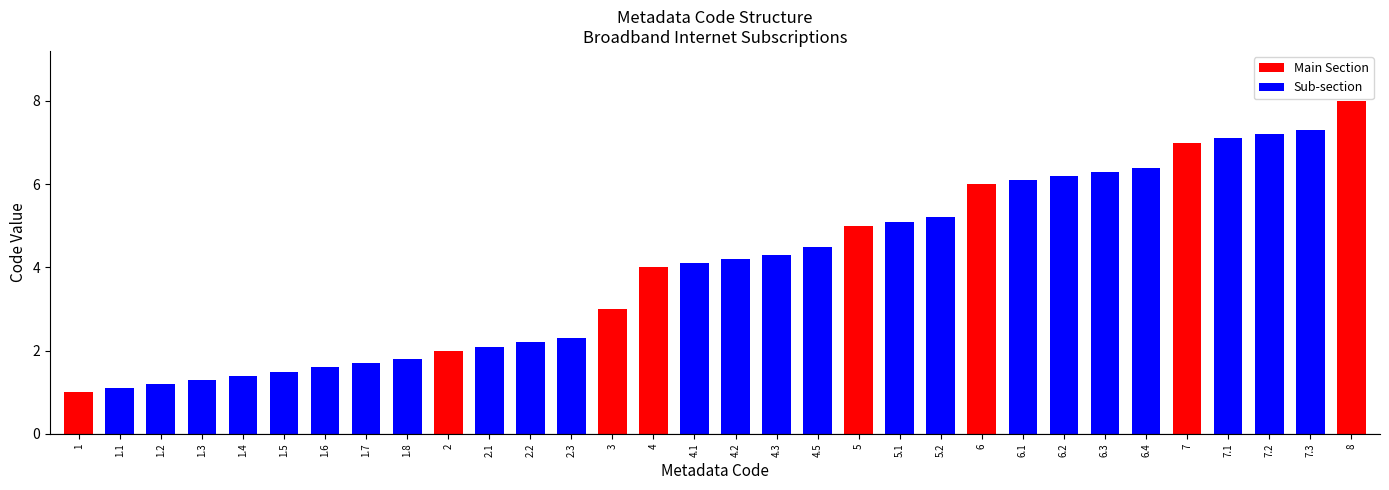

What is the average value?

4.0